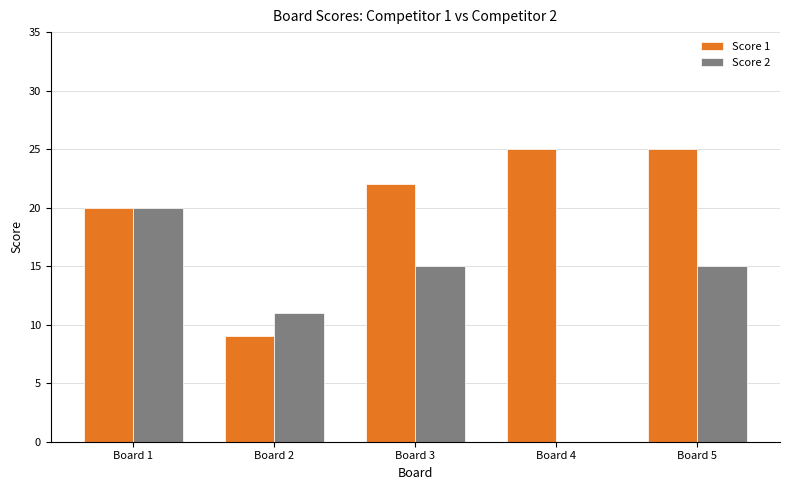

What is the difference between the Score 2 values at Board 3 and Board 4?

15